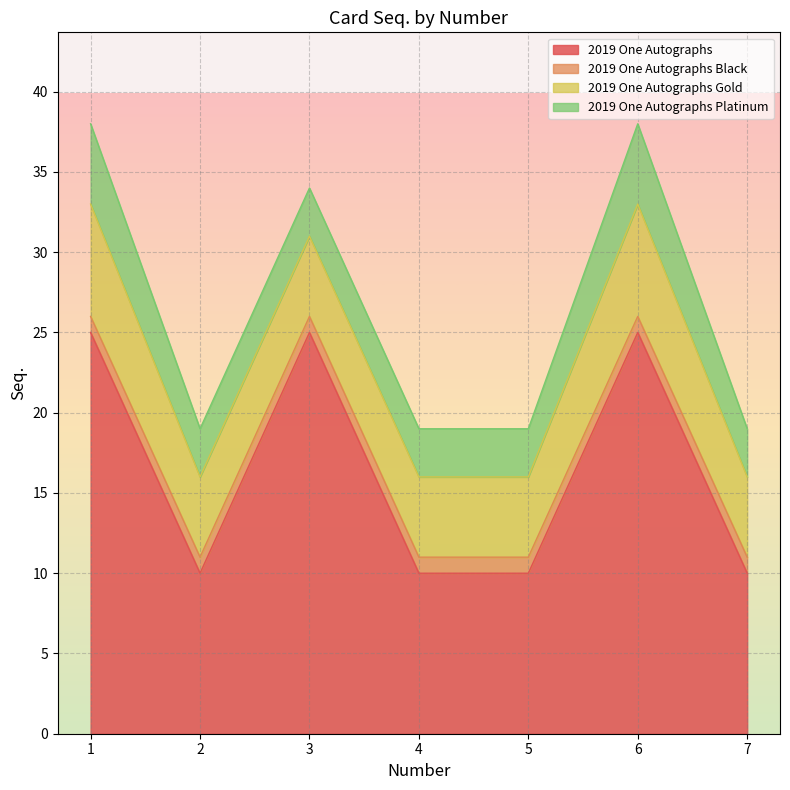

How many data points in 2019 One Autographs are above 10?

3